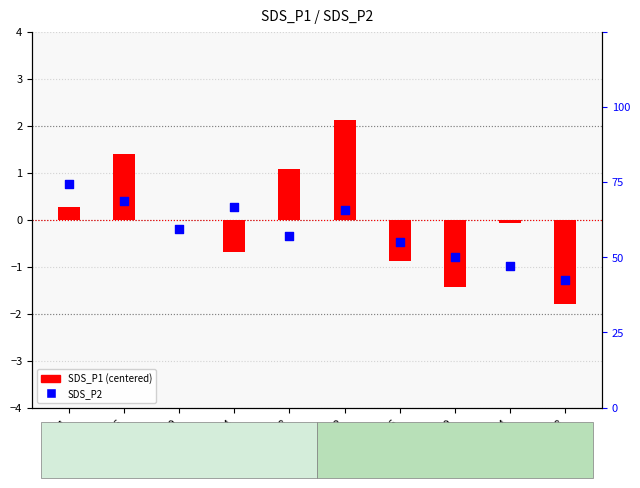

Is the value of SDS_P1 (centered) at 00:26 greater than the value of SDS_P2 at 00:18?

No